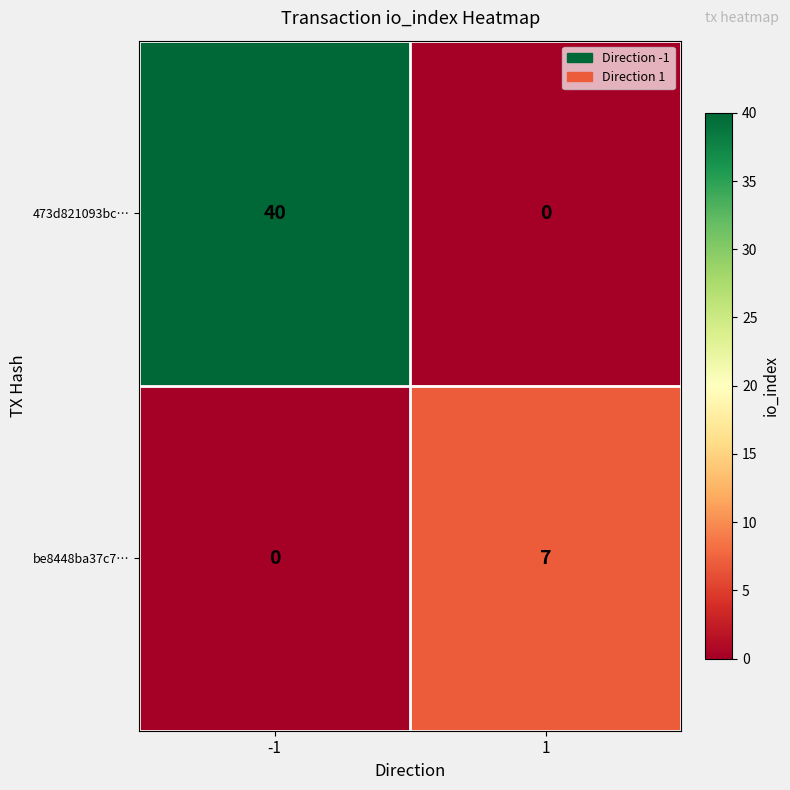

List the series in order of their overall mean, lowest first.

be8448ba37c7…, 473d821093bc…